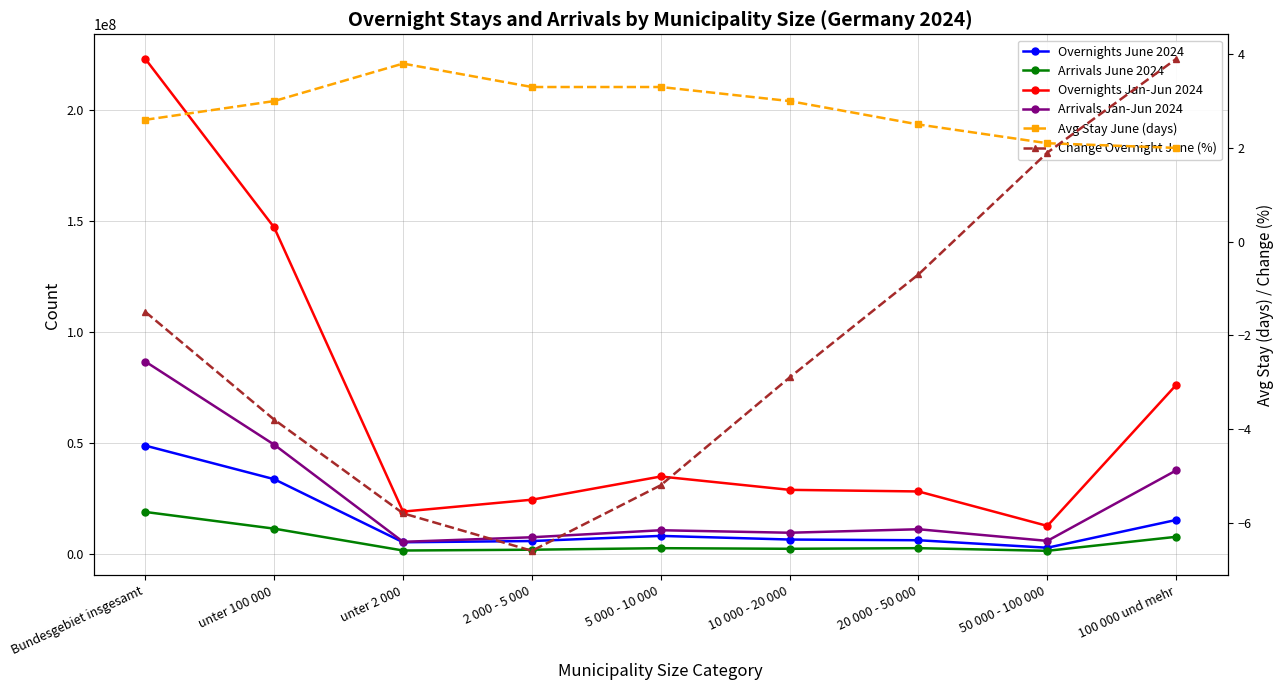

True or false: Overnights June 2024 has more than 0 points higher than both neighbors.

True